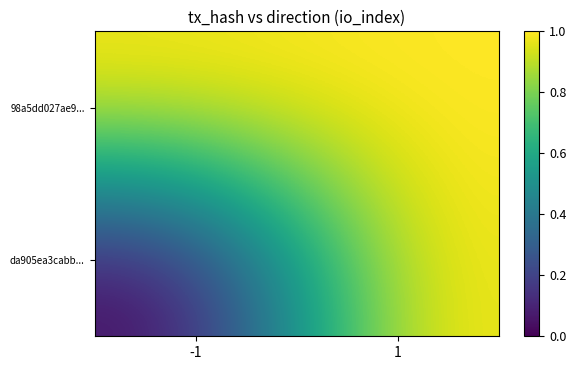

What is the sum of the da905ea3cabb... values at -1 and 1?

1